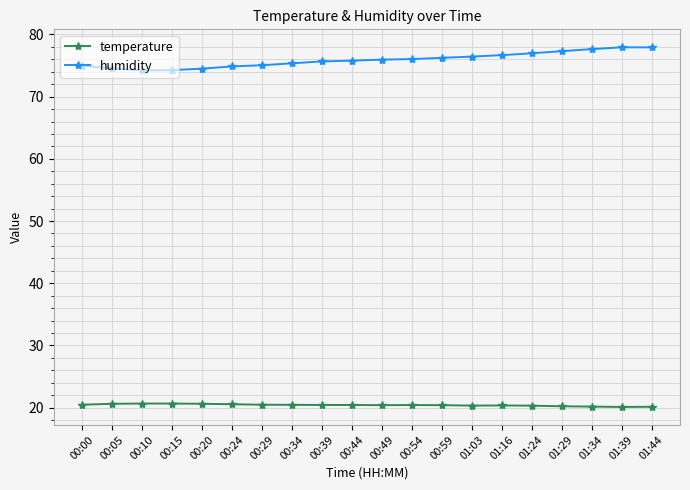

Is the value of humidity at 01:34 greater than the value of temperature at 01:39?

Yes